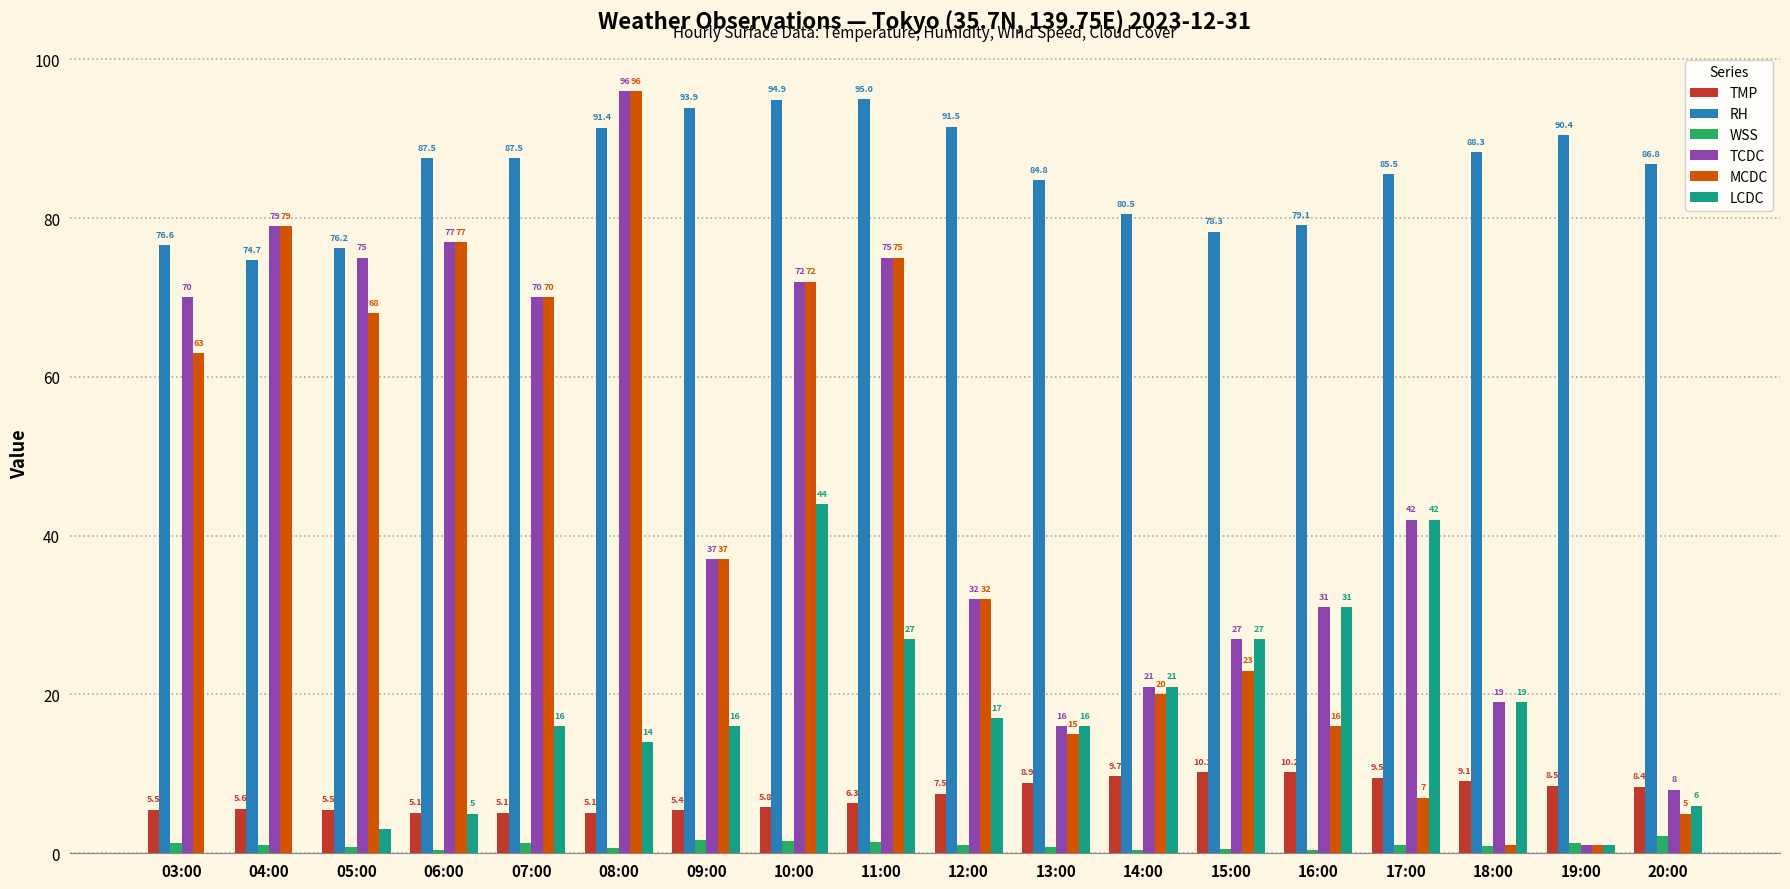

Reading left to right, extract all data points from this chart.

TMP: 5.5	5.6	5.5	5.1	5.1	5.1	5.4	5.8	6.3	7.5	8.9	9.7	10.2	10.2	9.5	9.1	8.5	8.4
RH: 76.6	74.7	76.2	87.5	87.5	91.4	93.9	94.9	95.0	91.5	84.8	80.5	78.3	79.1	85.5	88.3	90.4	86.8
WSS: 1.3	1.0	0.8	0.4	1.3	0.7	1.7	1.6	1.4	1.1	0.8	0.4	0.5	0.4	1.0	0.9	1.3	2.2
TCDC: 70.0	79.0	75.0	77.0	70.0	96.0	37.0	72.0	75.0	32.0	16.0	21.0	27.0	31.0	42.0	19.0	1.0	8.0
MCDC: 63.0	79.0	68.0	77.0	70.0	96.0	37.0	72.0	75.0	32.0	15.0	20.0	23.0	16.0	7.0	1.0	1.0	5.0
LCDC: 0.0	0.0	3.0	5.0	16.0	14.0	16.0	44.0	27.0	17.0	16.0	21.0	27.0	31.0	42.0	19.0	1.0	6.0